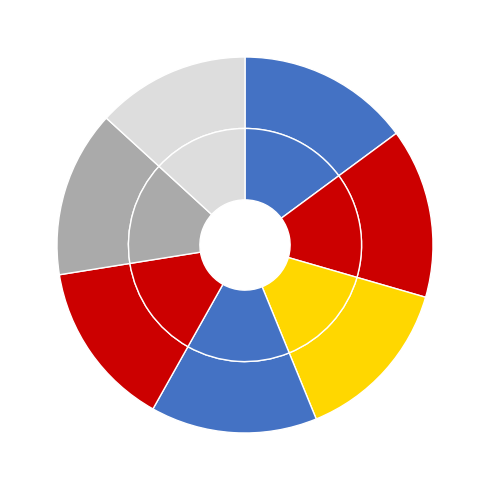

To the nearest percent, what is the difference between the Broadband: Kilmarnock (215863) and Football: Scotland slice percentages?

1%